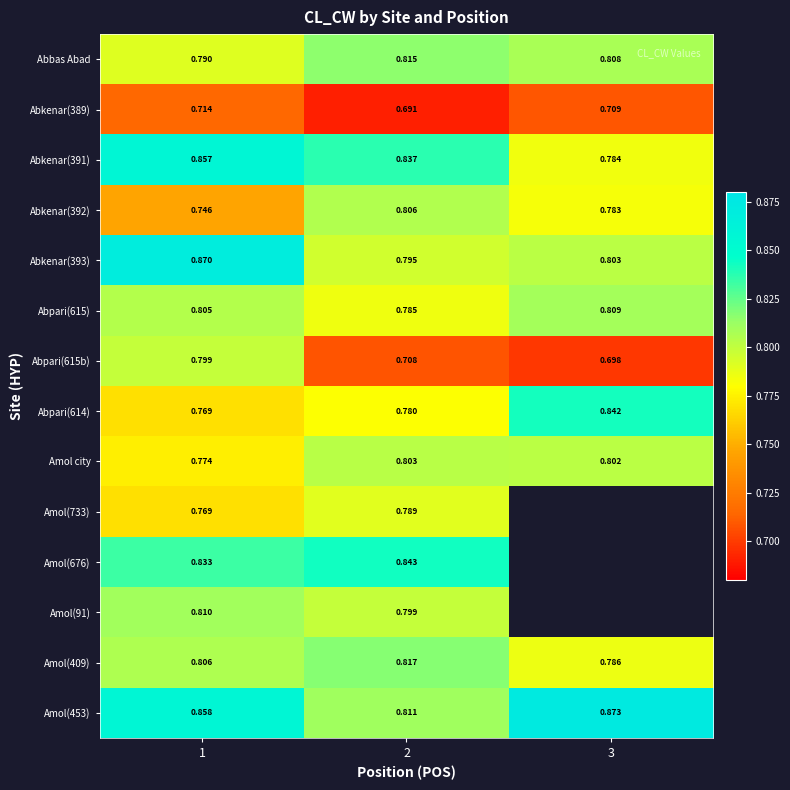

Count the number of data series in this chart.

14